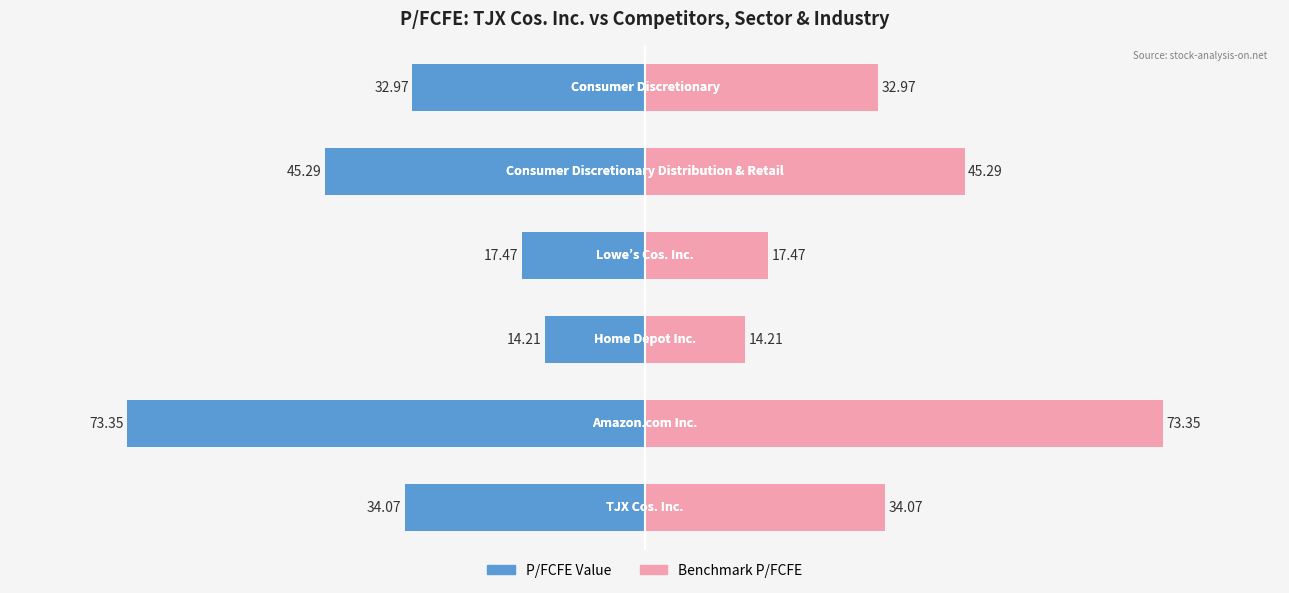

How many groups of bars are there?

6